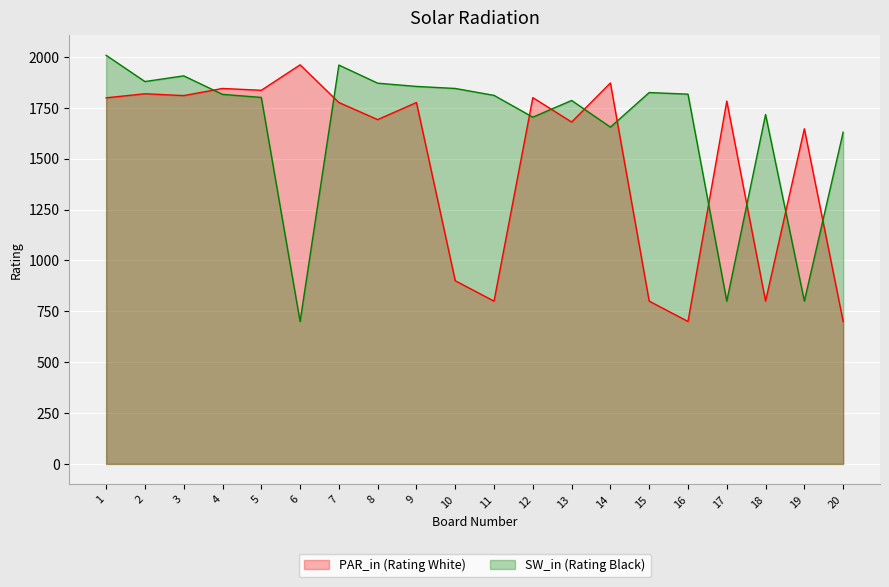

True or false: SW_in (Rating Black) has more than 0 interior local peaks.

True